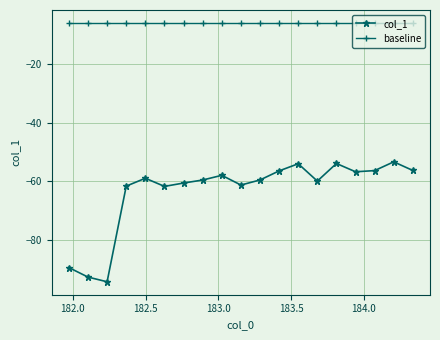

Which series has the largest total across all categories?

baseline